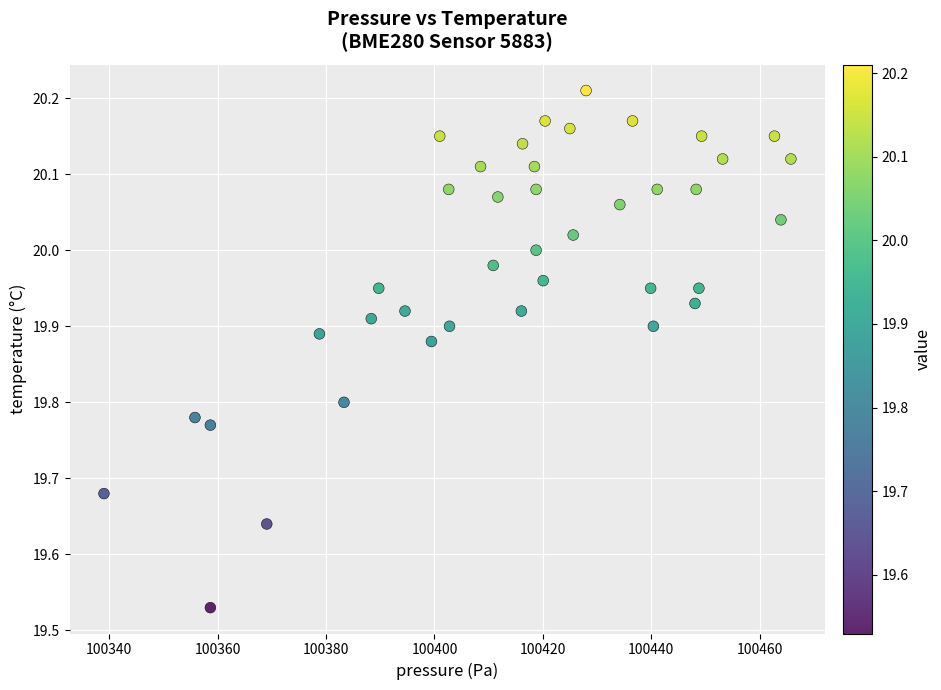

What is the range of Y values (max minus min)?

0.7